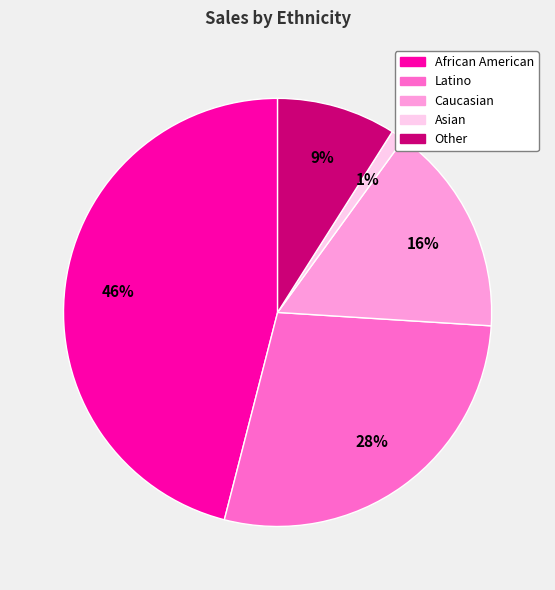

To the nearest percent, what is the combined percentage of Asian and Latino?

29%